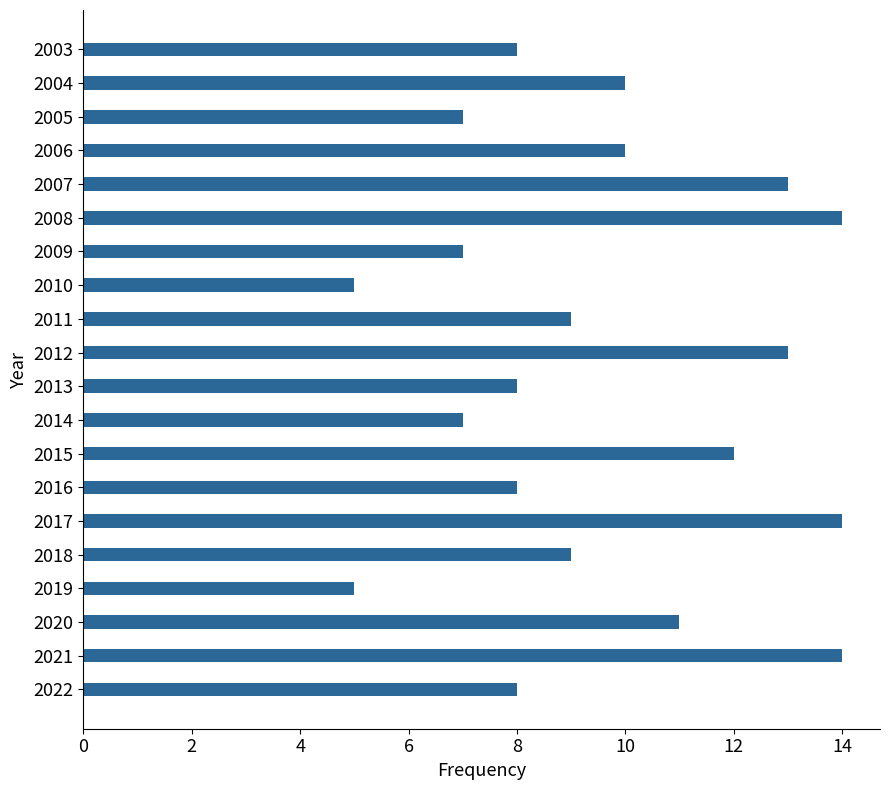

What is the greatest value displayed?

14